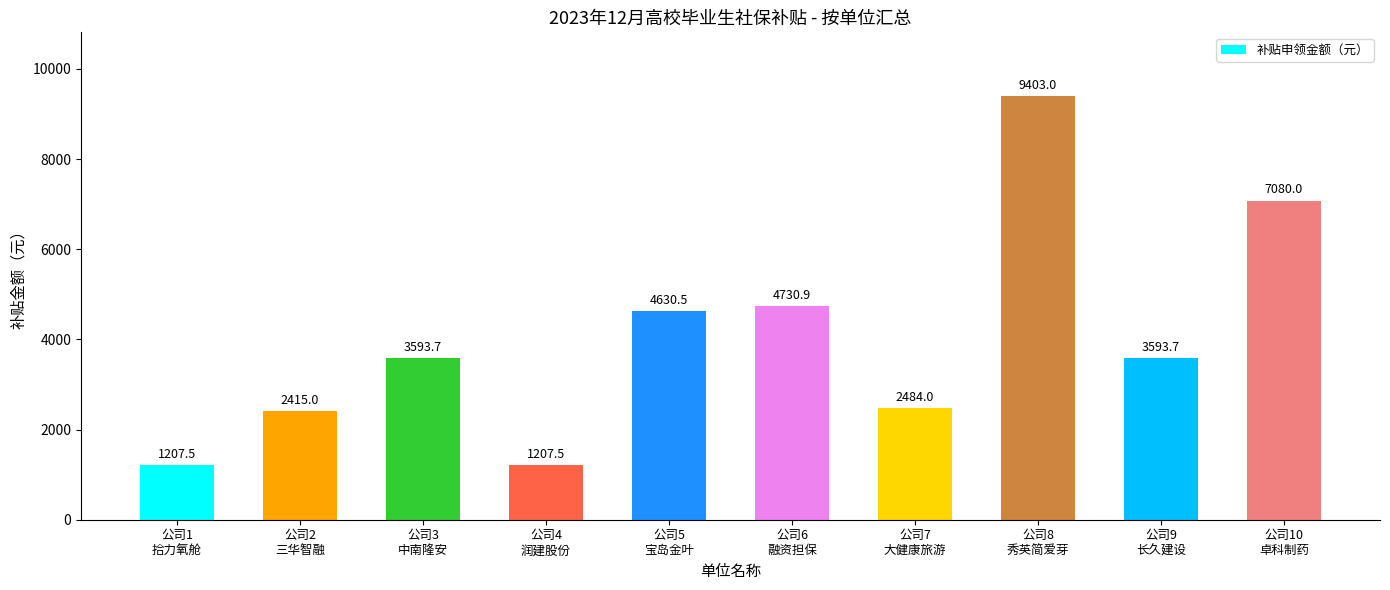

Are the bars grouped side by side (vs. stacked)?

No